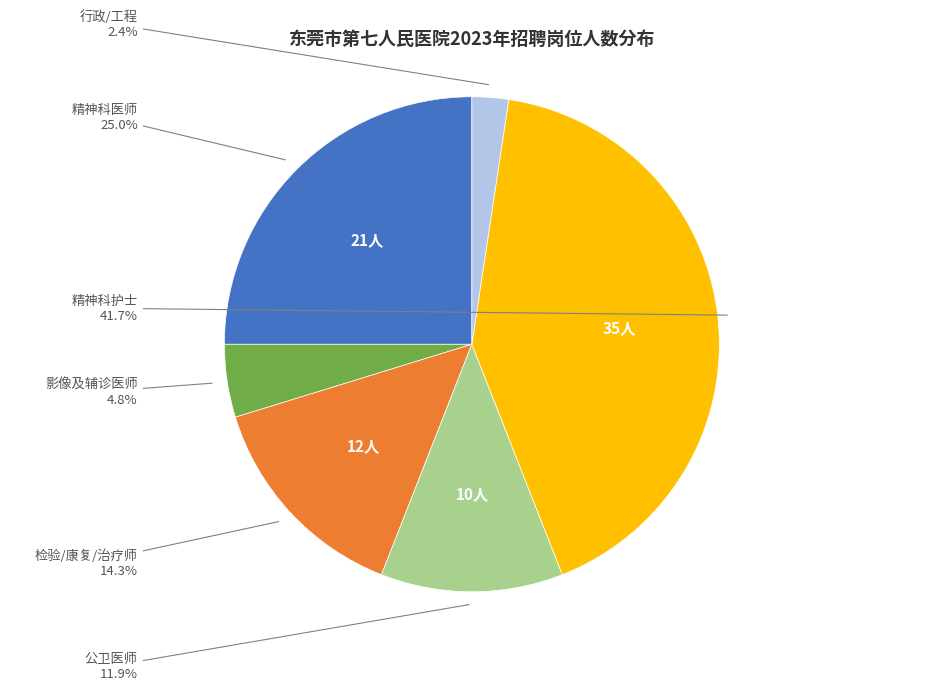

Which category has the smallest portion of the pie?

行政/工程